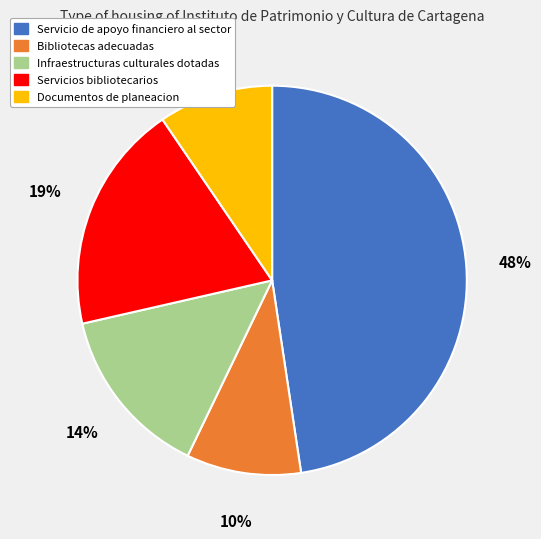

Is there any slice that represents more than half of the pie?

No